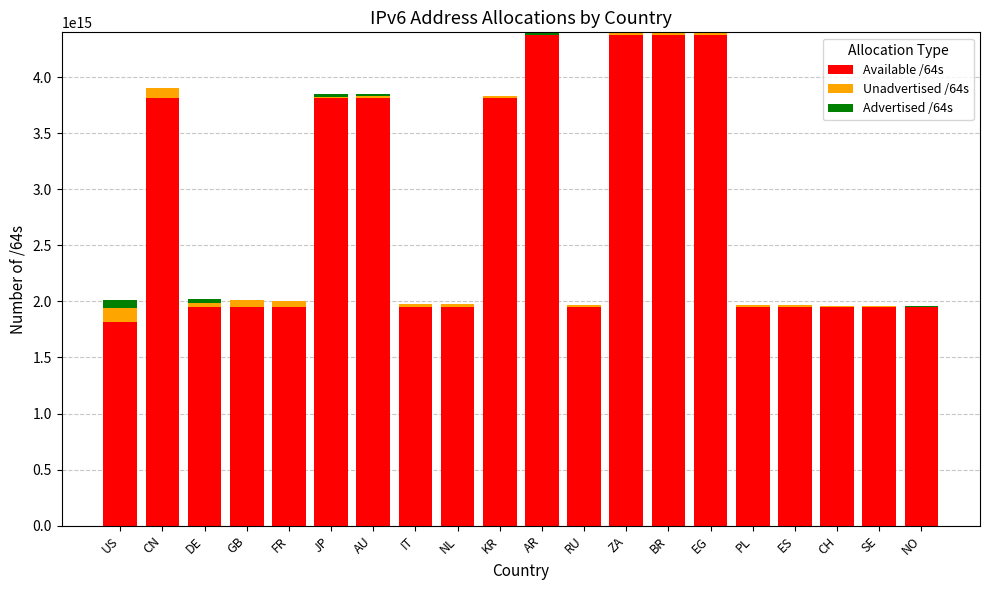

Is it true that Available /64s equals 1948213572599808 at CH?

True